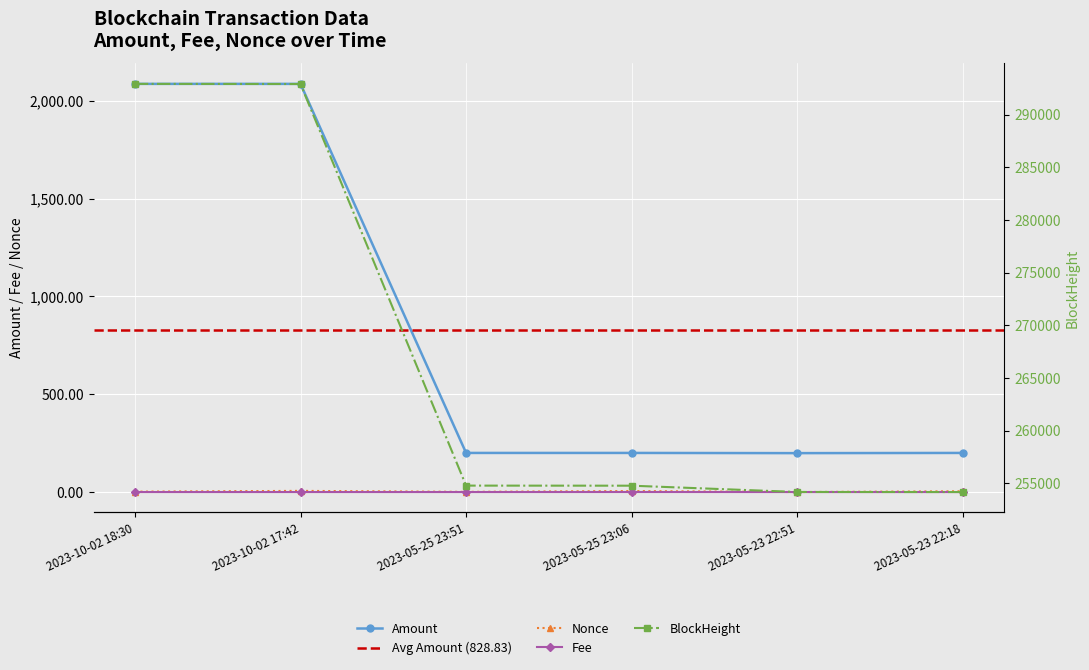

How many values in the Nonce series are below 4?

3